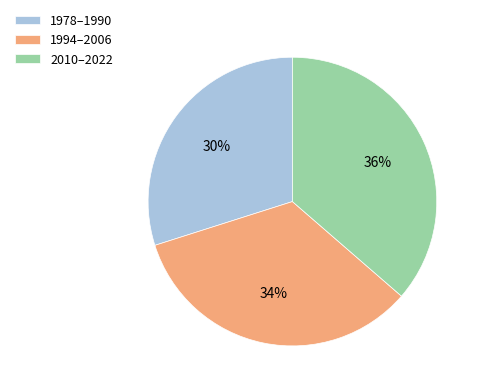

Is there a majority slice in this chart?

No